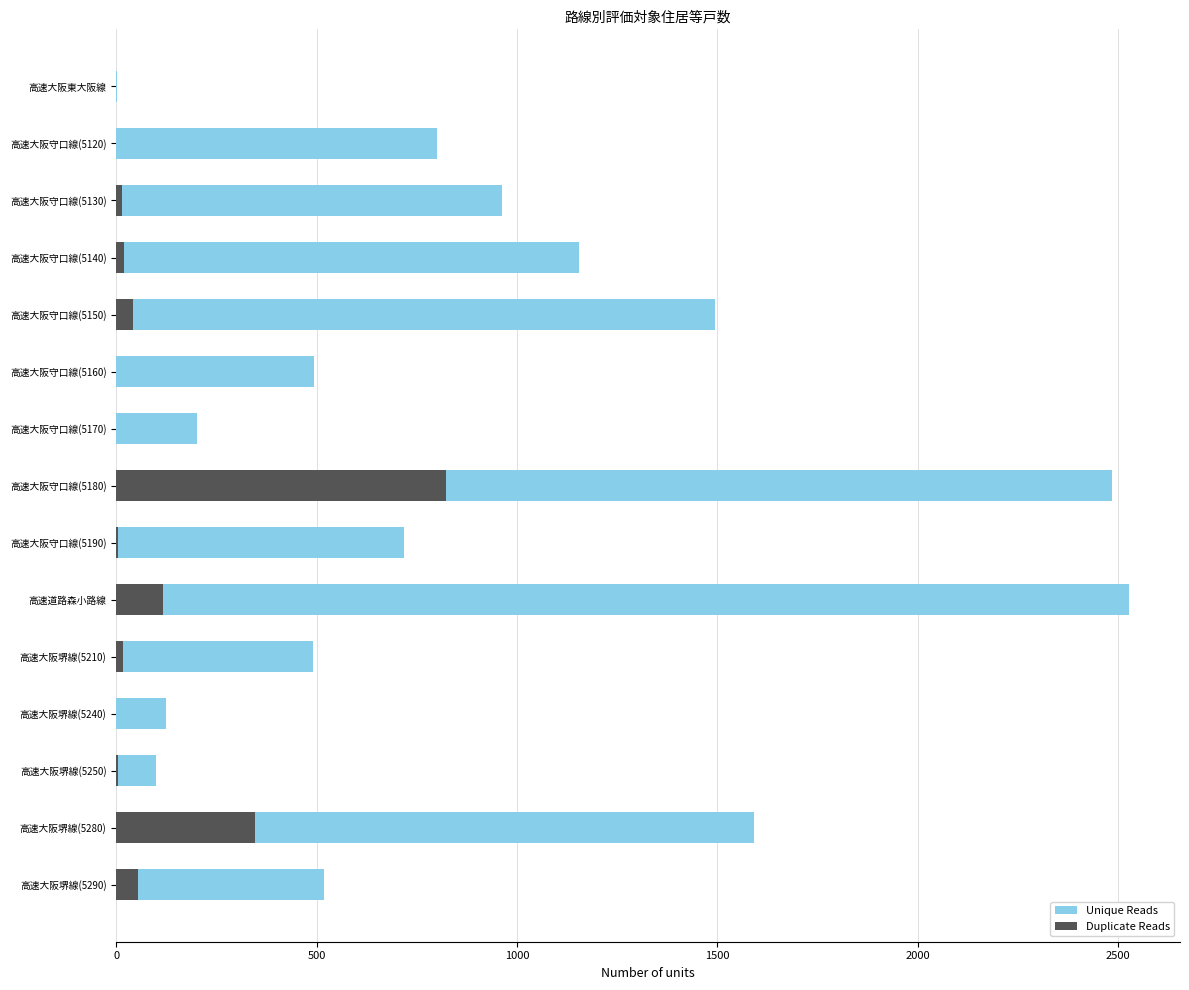

Is the value of Unique Reads at 高速大阪堺線(5240) greater than the value of Duplicate Reads at 高速大阪東大阪線?

Yes